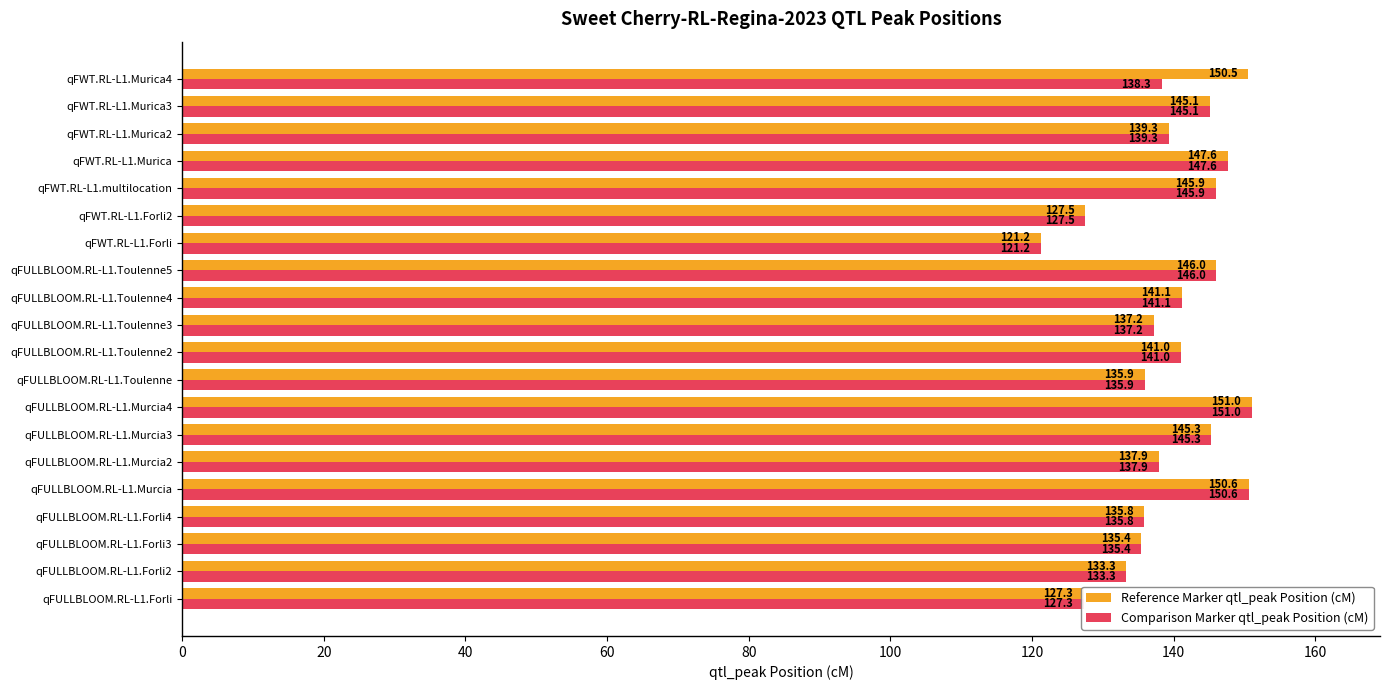

Read the Reference Marker qtl_peak Position (cM) value at qFWT.RL-L1.Murica2.

139.3